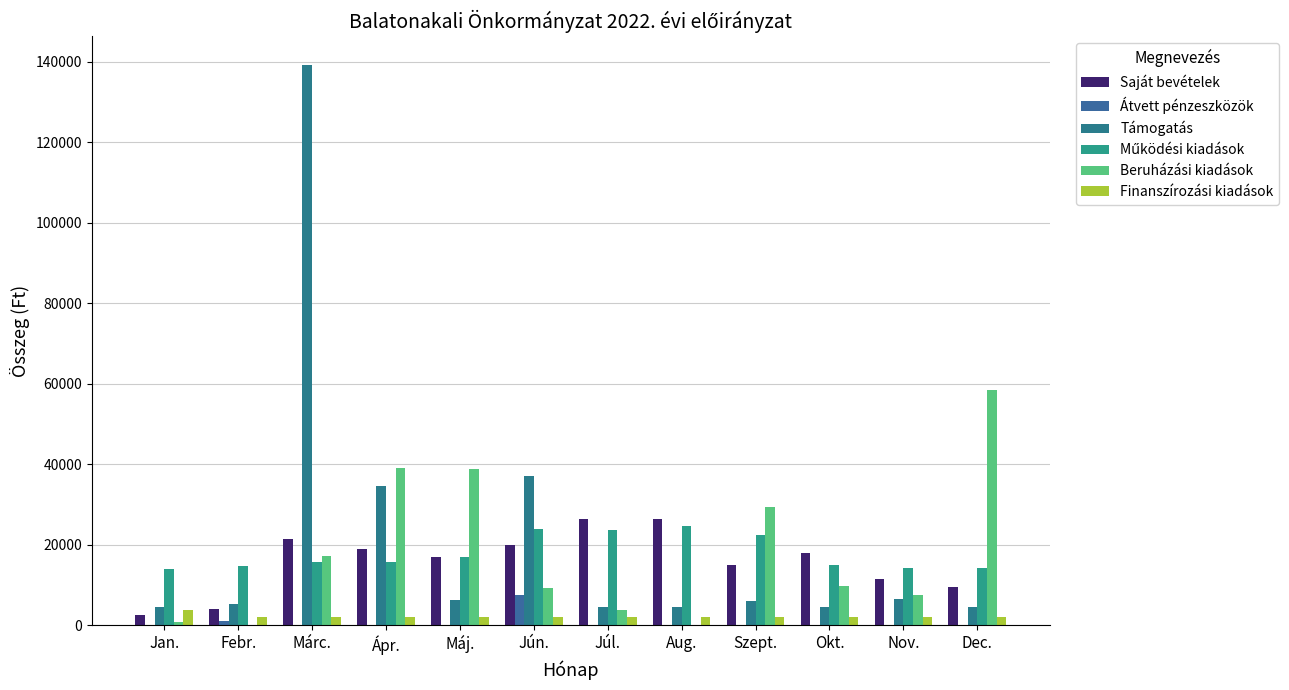

What is the sum of all Átvett pénzeszközök values?

8700